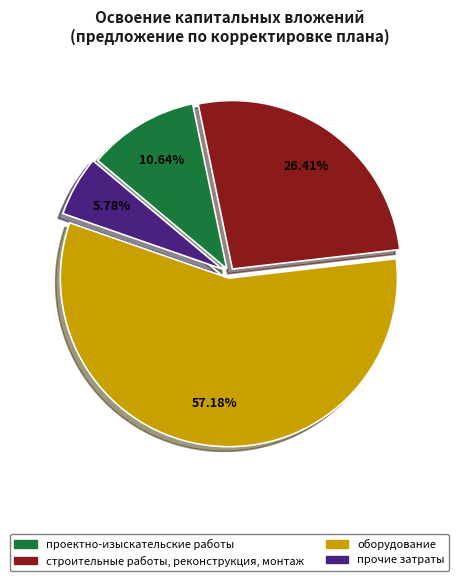

Count the number of slices in the pie.

4